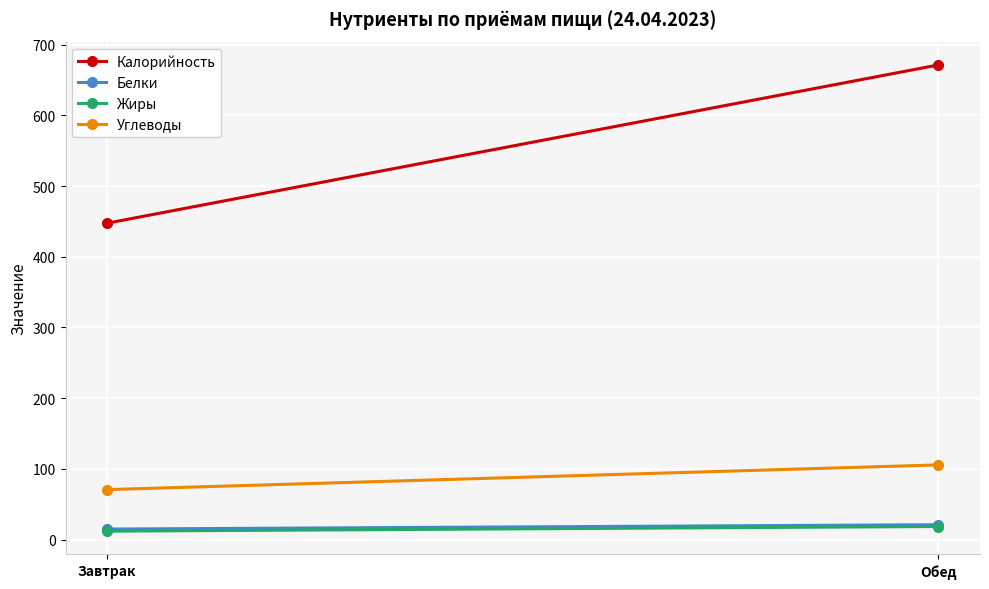

At which label does Жиры first exceed 18?

Обед